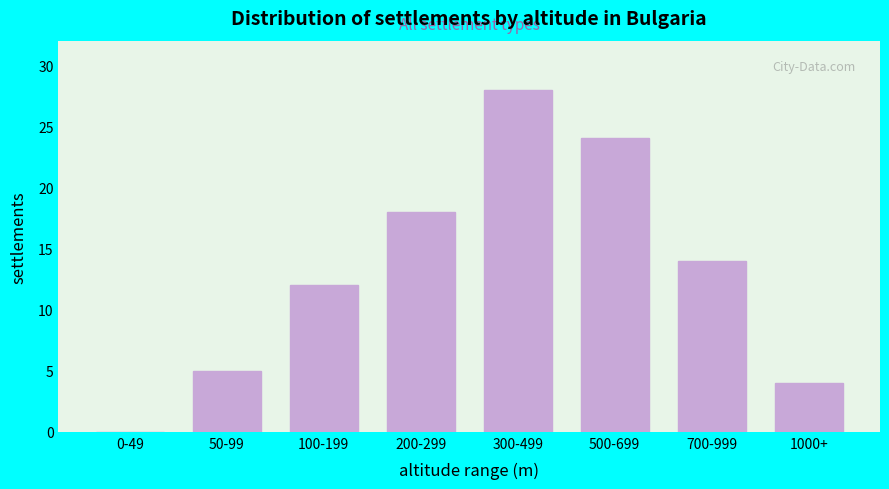

Reading left to right, extract all data points from this chart.

0-49=0	50-99=5	100-199=12	200-299=18	300-499=28	500-699=24	700-999=14	1000+=4